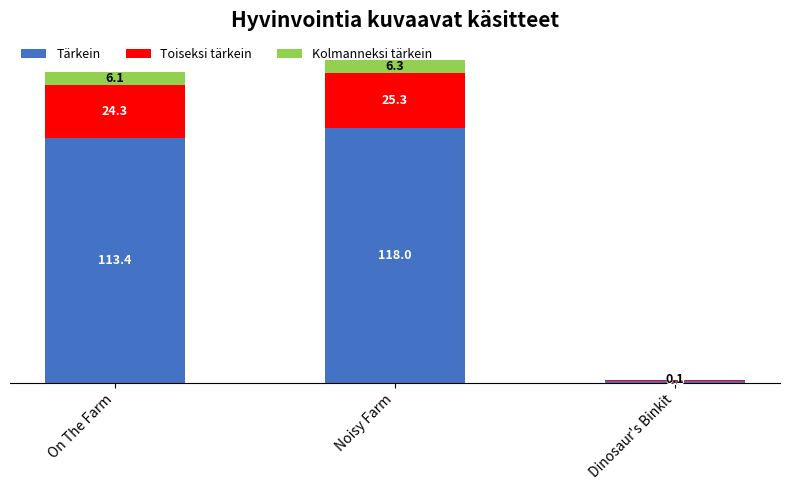

What is the total value across all series at On The Farm?

143.8